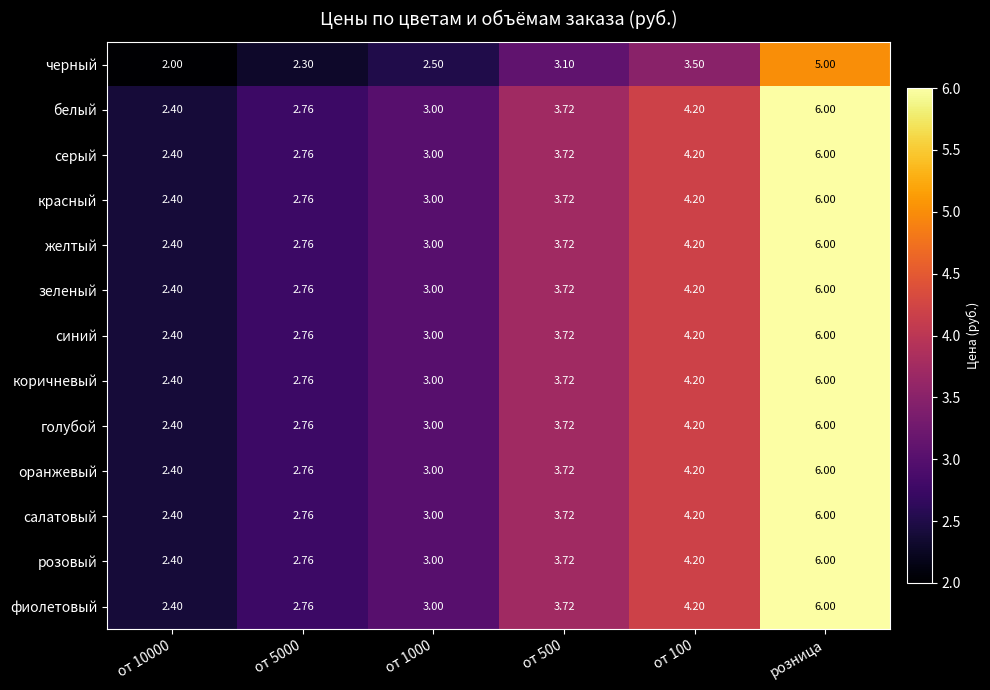

At which category does the chart reach its peak across all series?

розница